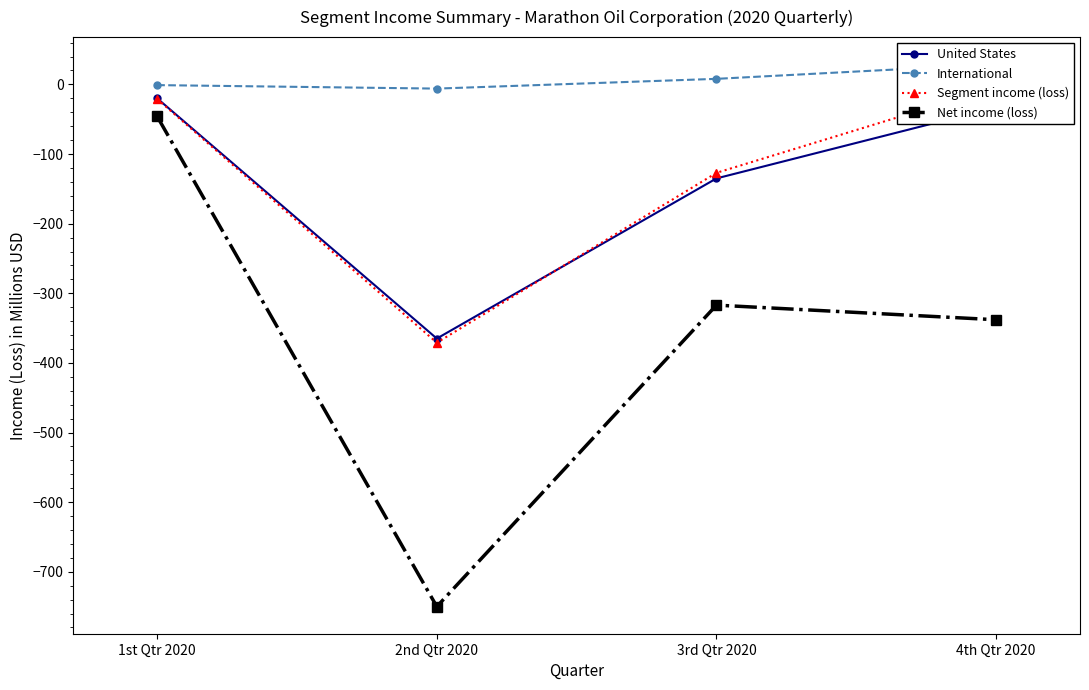

Reading left to right, transcribe all the data shown in this chart.

United States: -20	-365	-135	-33
International: -1	-6	8	29
Segment income (loss): -21	-371	-127	-4
Net income (loss): -46	-750	-317	-338